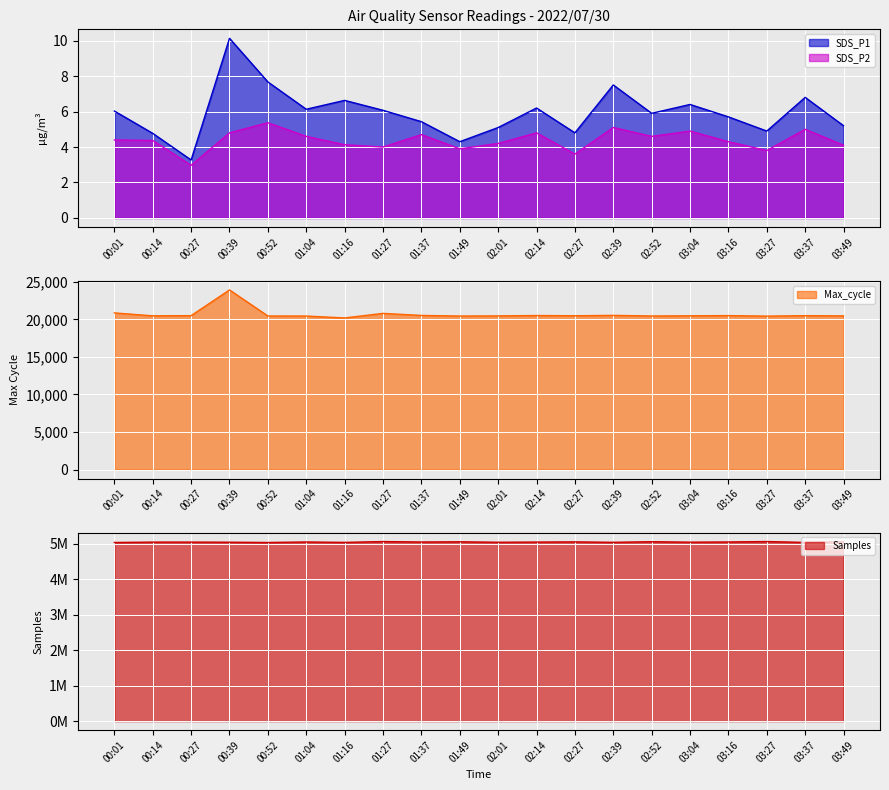

Which series changed the most between 00:01 and 01:04?

Samples